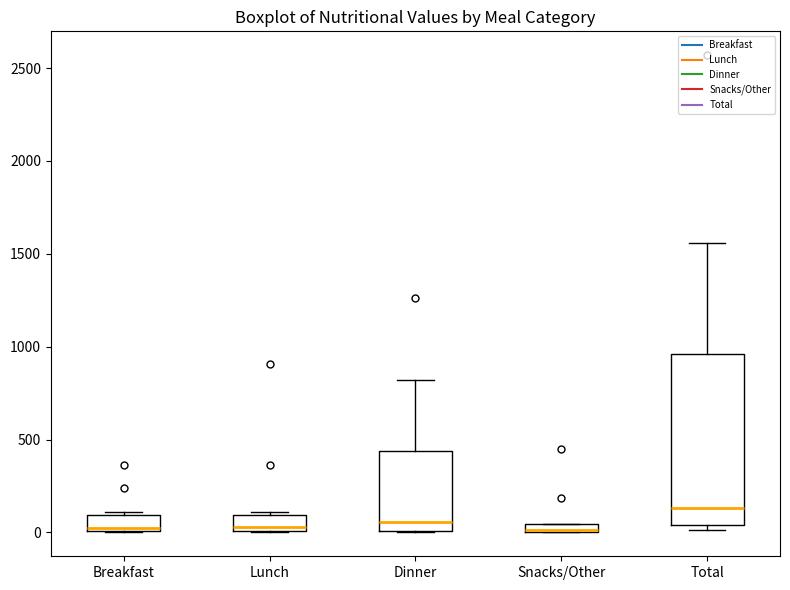

Which box is the tallest, from its lower edge to its upper edge?

Total